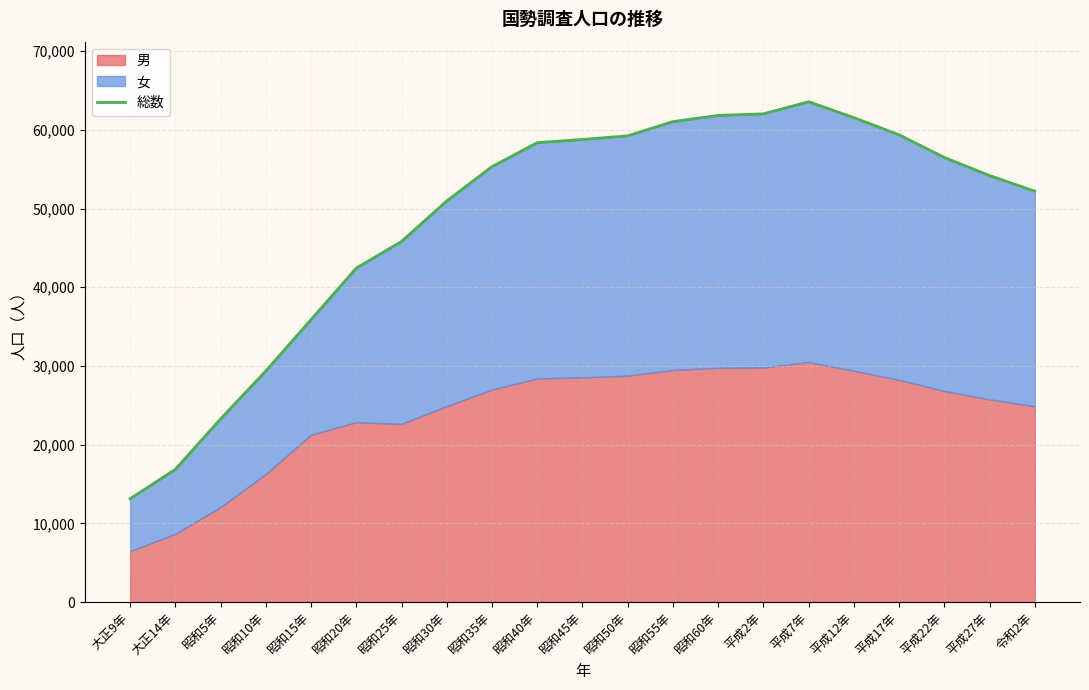

What position from the left is 昭和55年?

13